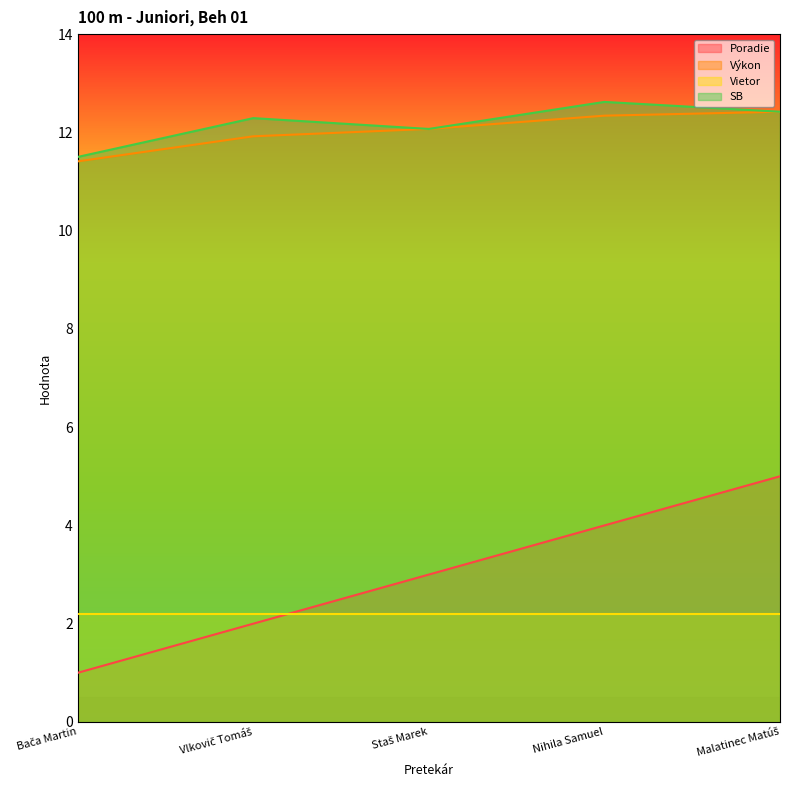

How many categories are shown in the chart?

5